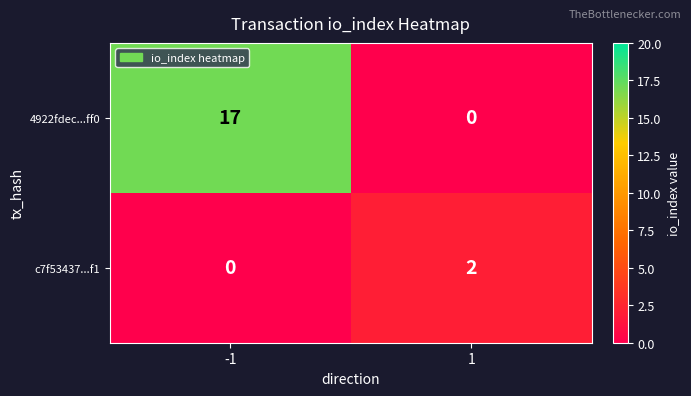

Rank the series by their average value, from lowest to highest.

c7f53437...f1, 4922fdec...ff0